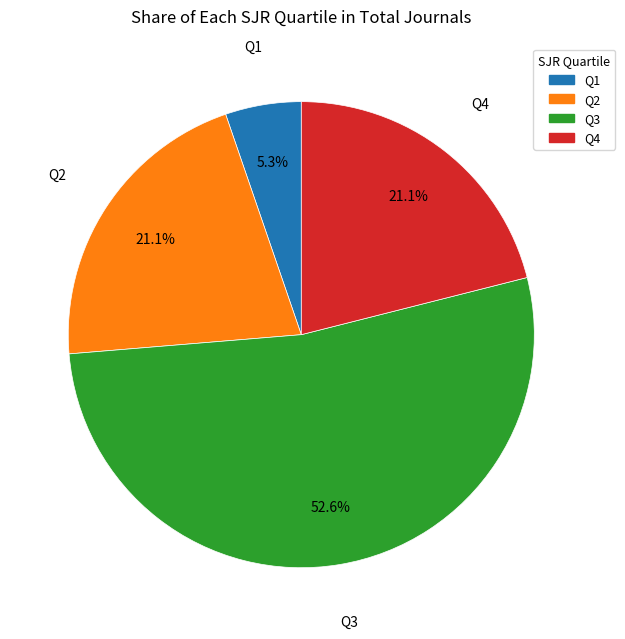

To the nearest percent, what is the difference between the largest and smallest slice percentages?

47%